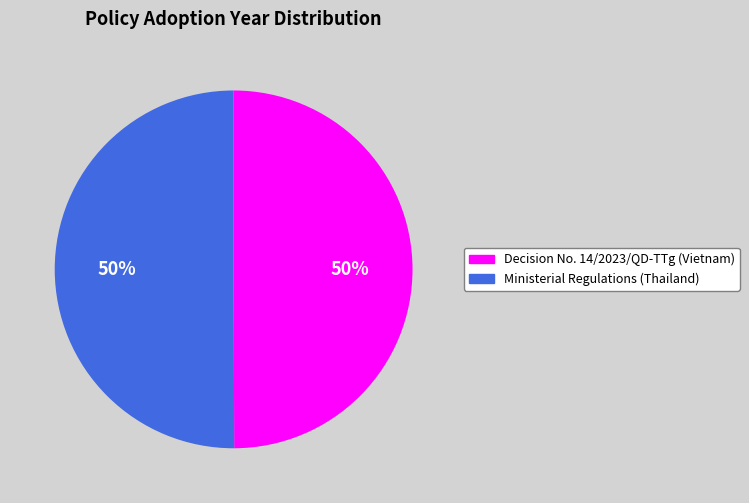

Count the number of slices in the pie.

2